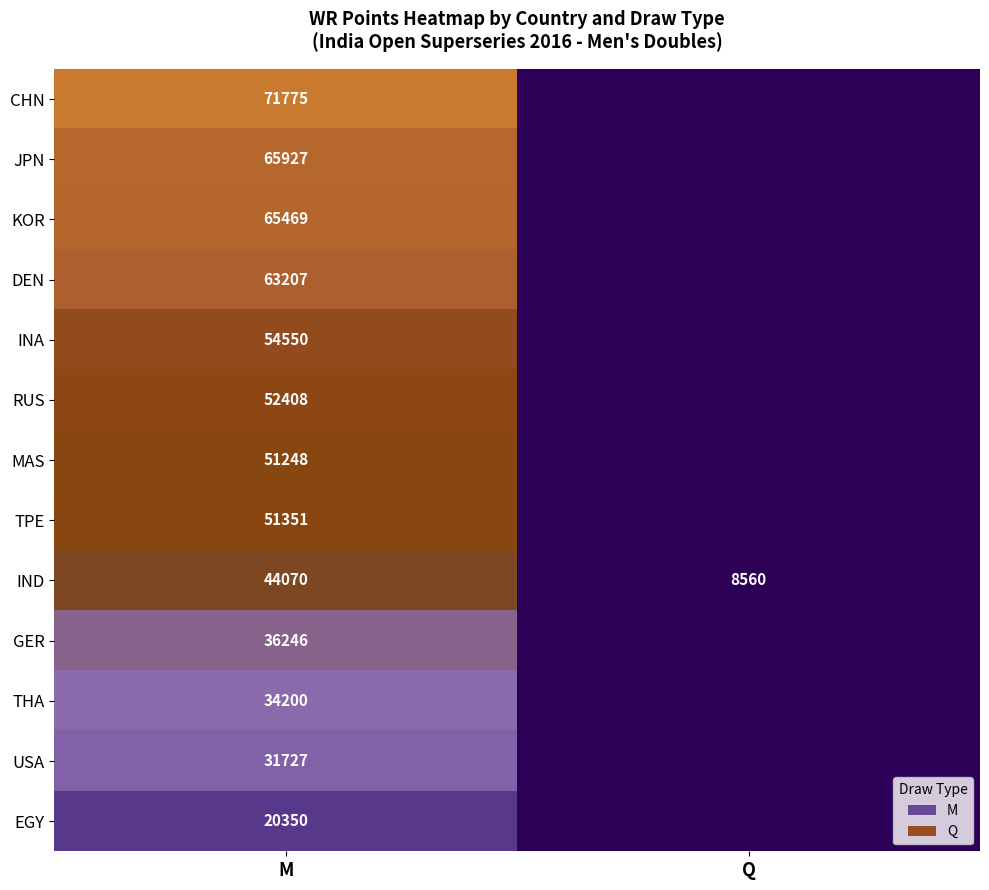

Is it true that EGY equals 20350 at M?

True